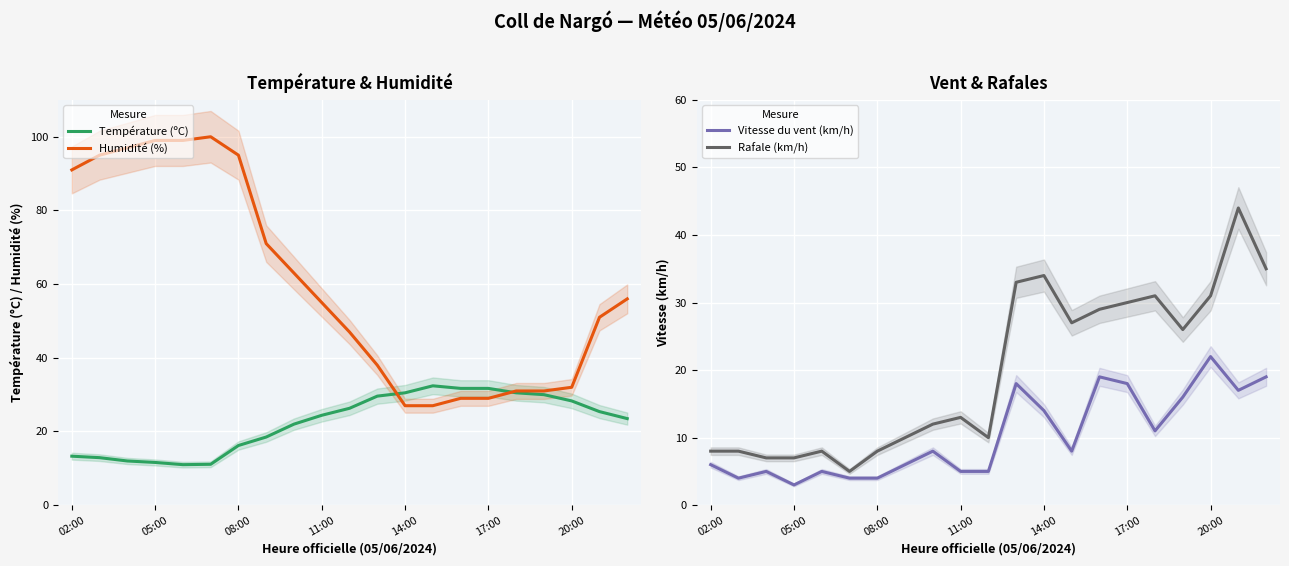

What are all the series names shown in the legend?

Température (ºC), Humidité (%), Vitesse du vent (km/h), Rafale (km/h)